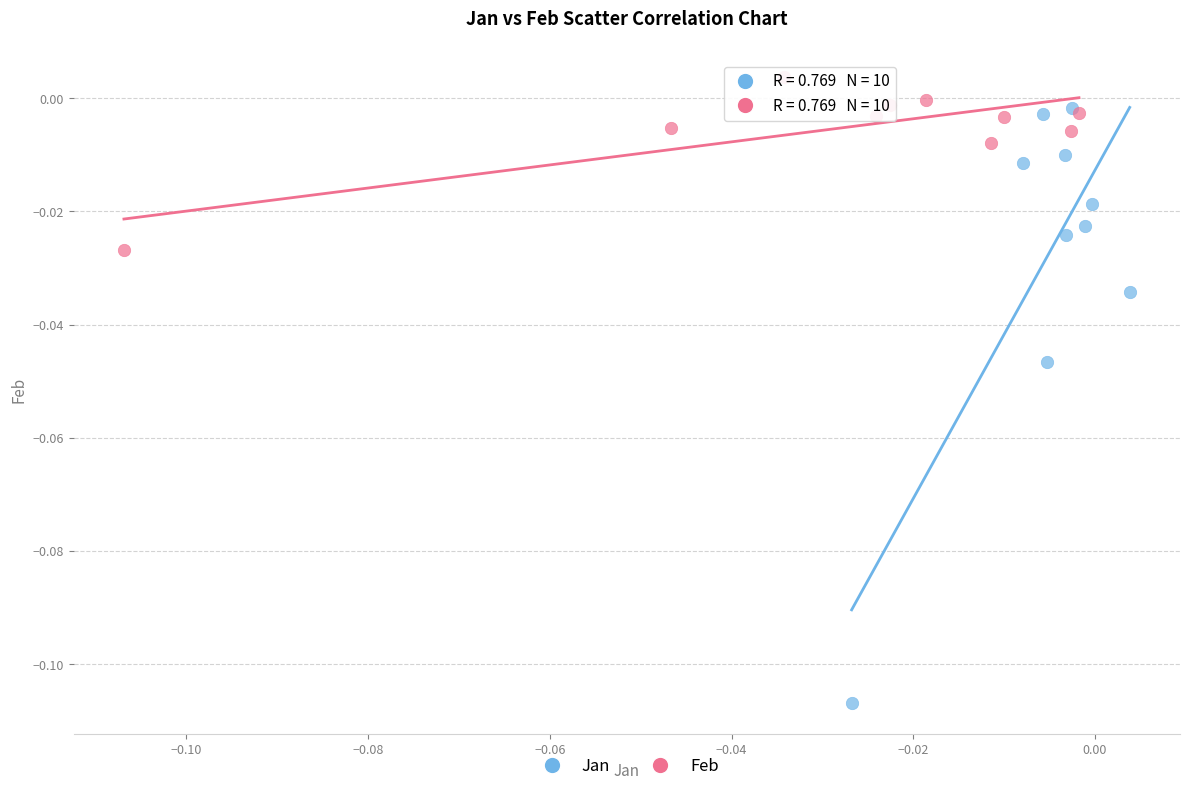

Which series has the largest Y range (max minus min)?

Jan